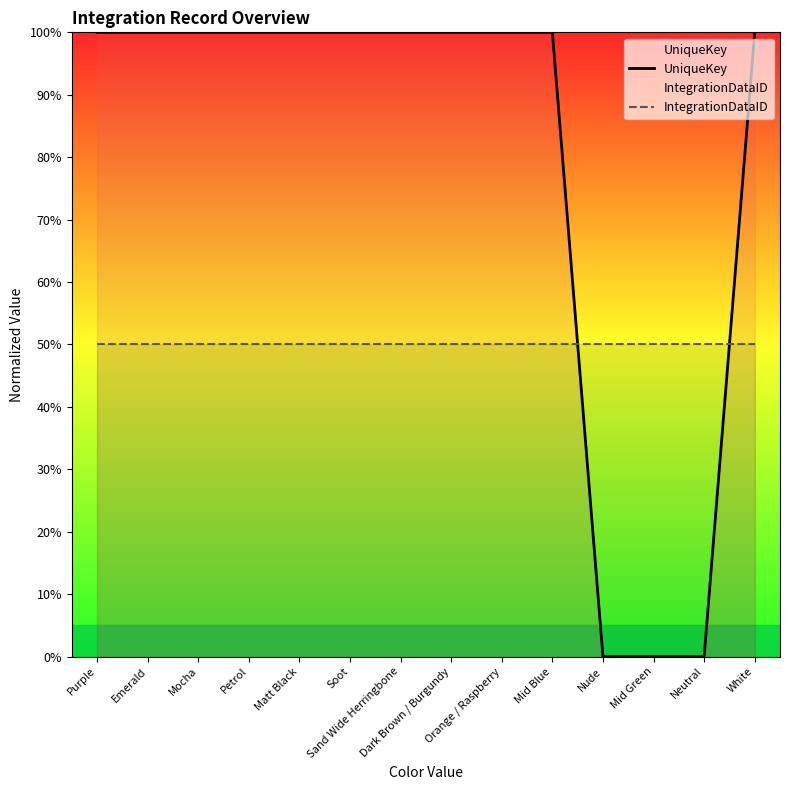

What is the sum of all UniqueKey values?

1100.0